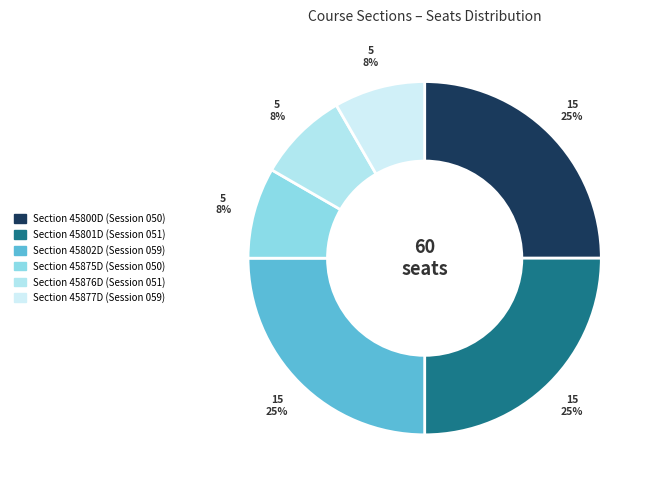

To the nearest percent, what is the average slice percentage?

17%